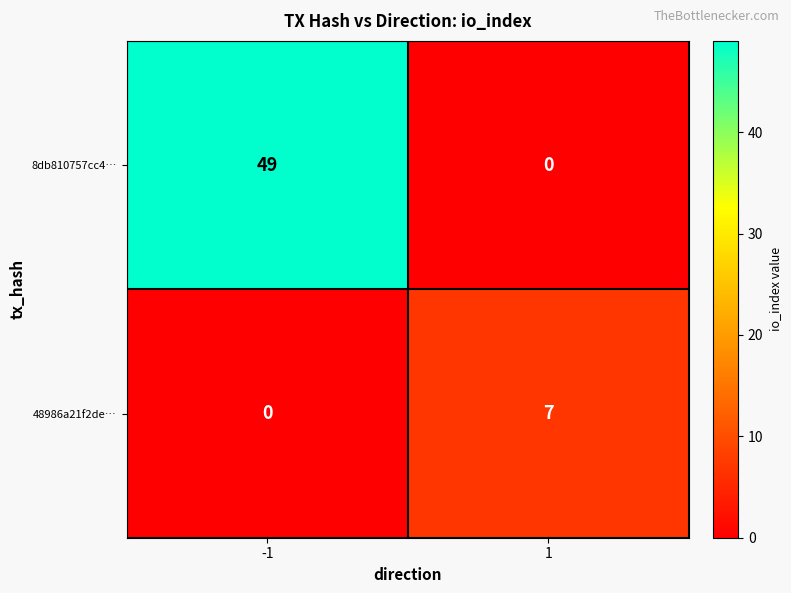

What is the spread (max minus min) of values at 1?

7